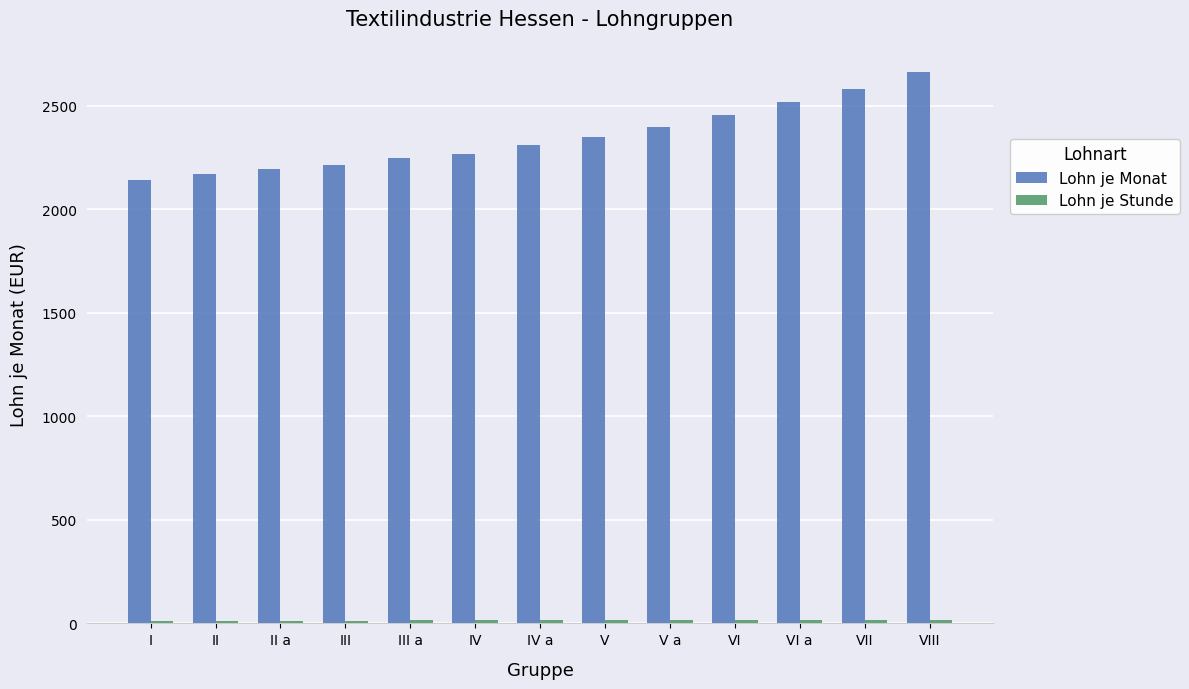

Which series has the largest range (max minus min)?

Lohn je Monat